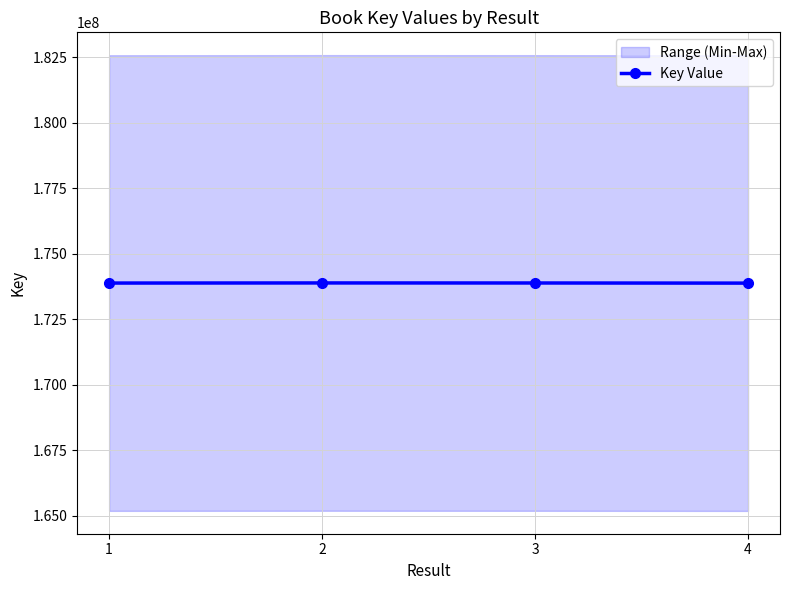

How many values are between 173881457 and 173885686?

3